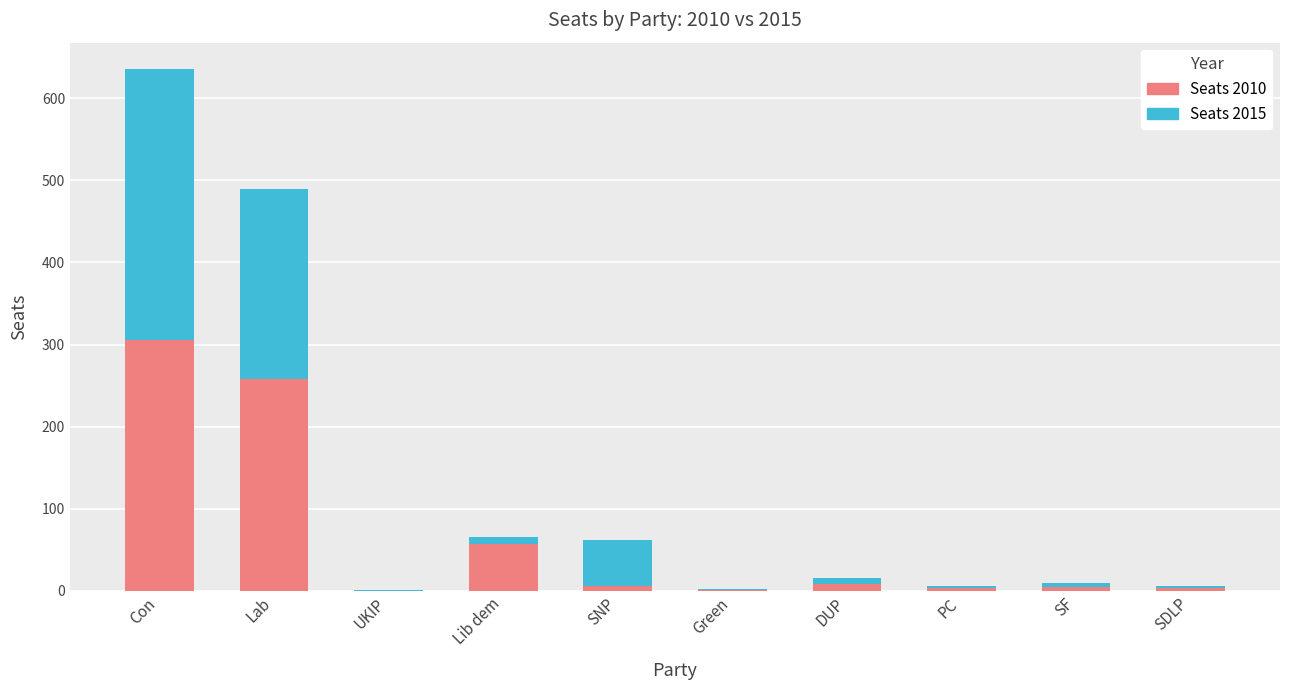

At which category is the sum across all series the highest?

Con